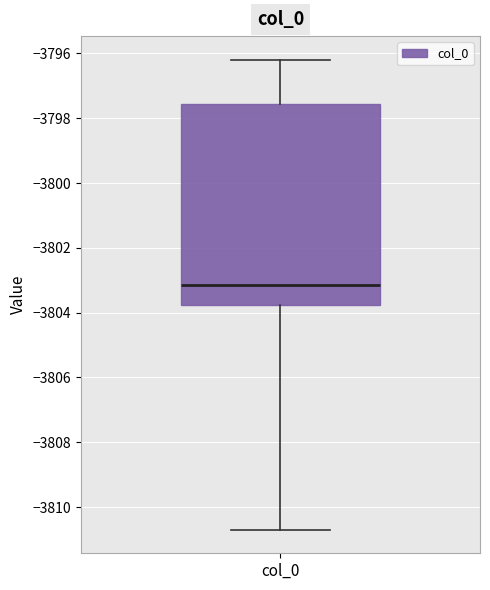

Where is the lower edge of the box for col_0 on the y-axis? The values are not printed on the chart, so give them approximately, as read against the axis.

-3803.8